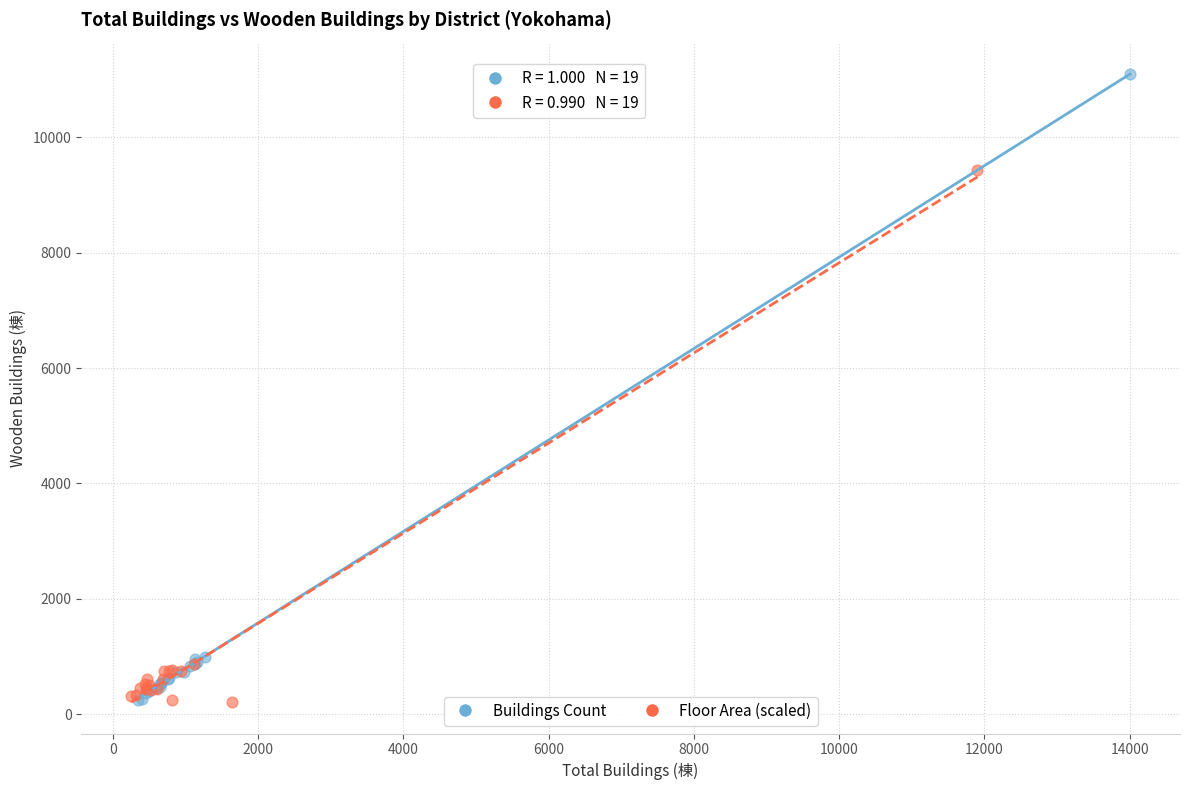

Which series contains the highest Y value?

Buildings Count